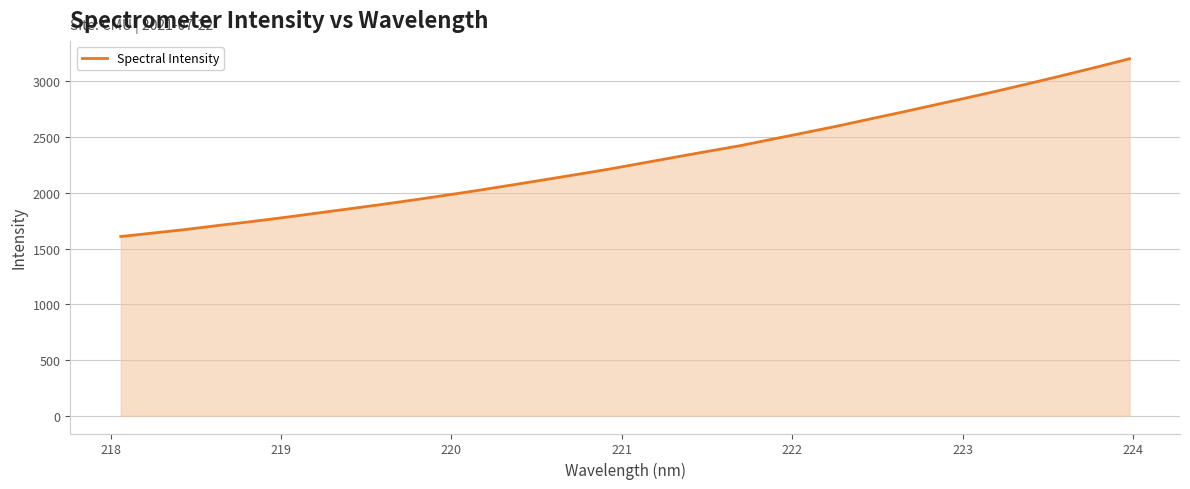

What is the smallest value displayed?

1607.7